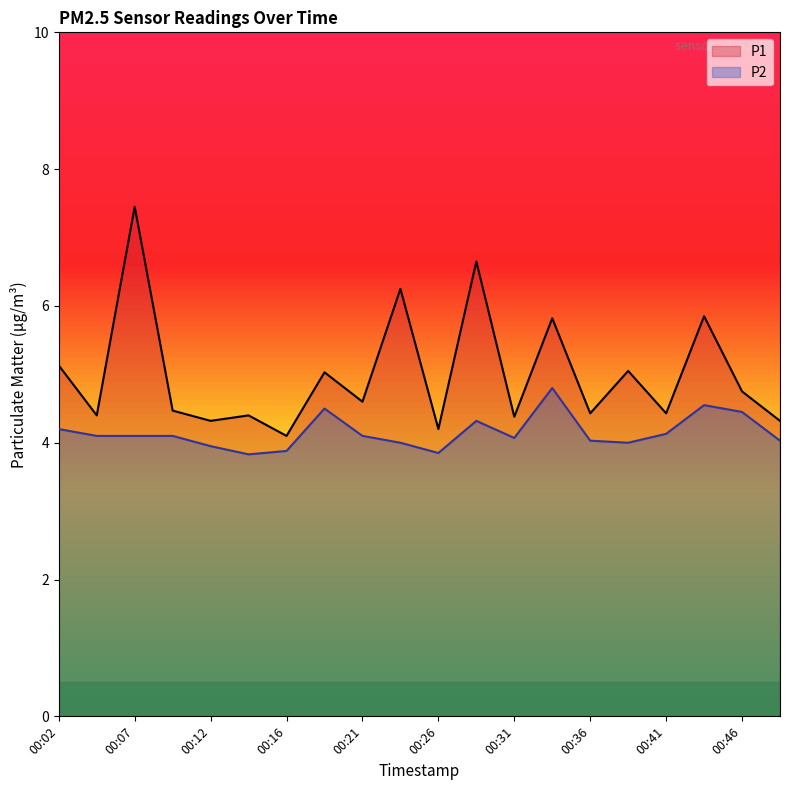

What are all the series names shown in the legend?

P1, P2